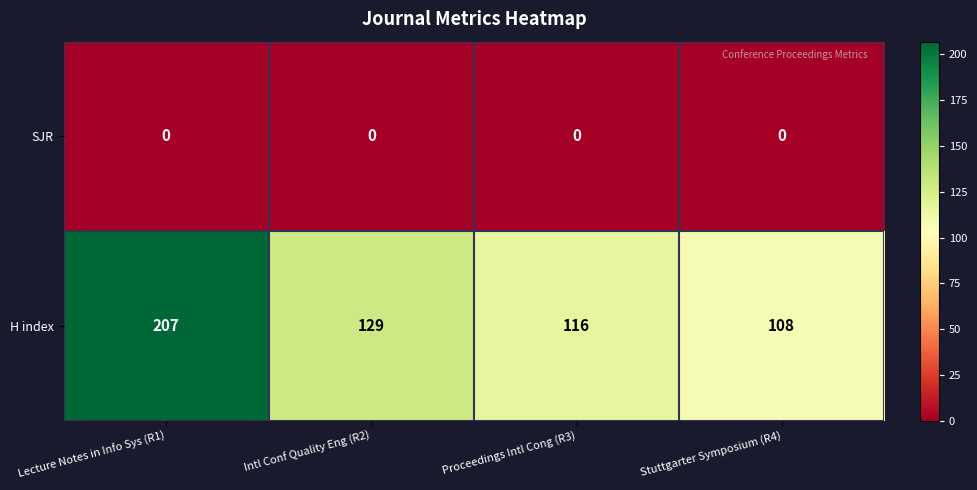

How many data points does each series have?

4